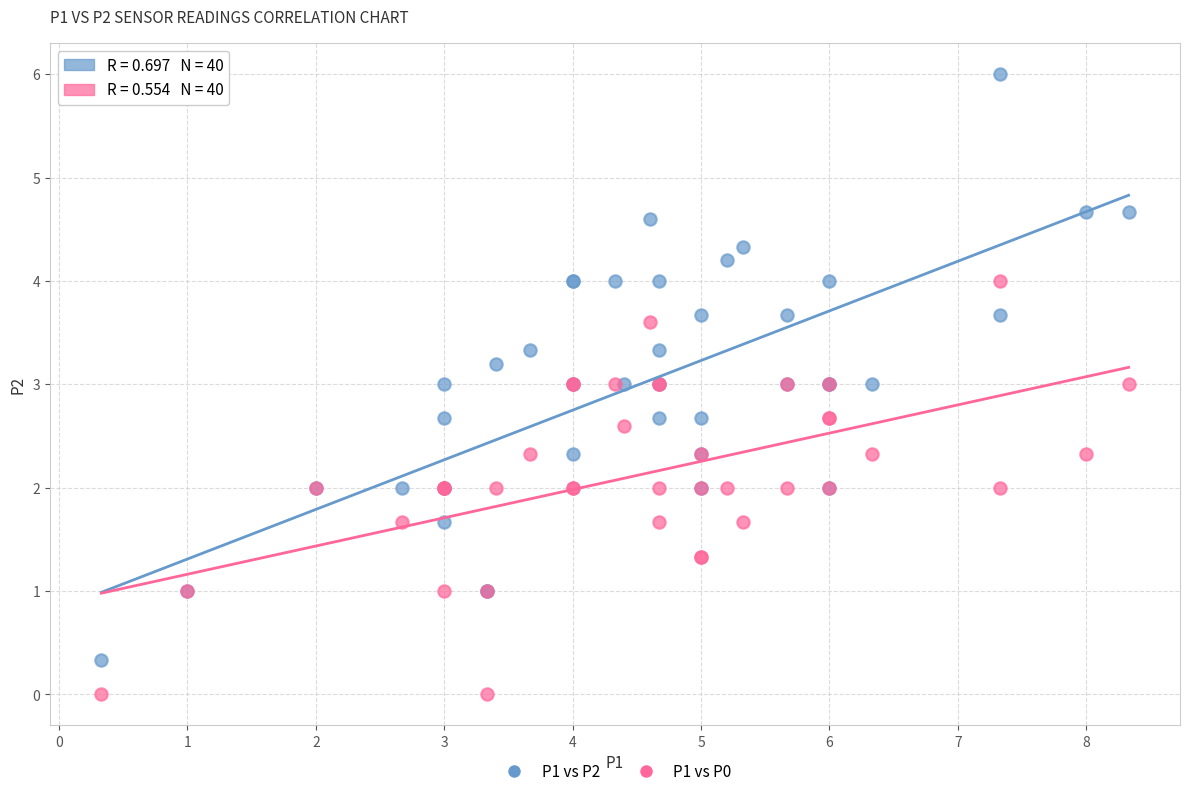

Which series has the widest spread of Y values?

P1 vs P2